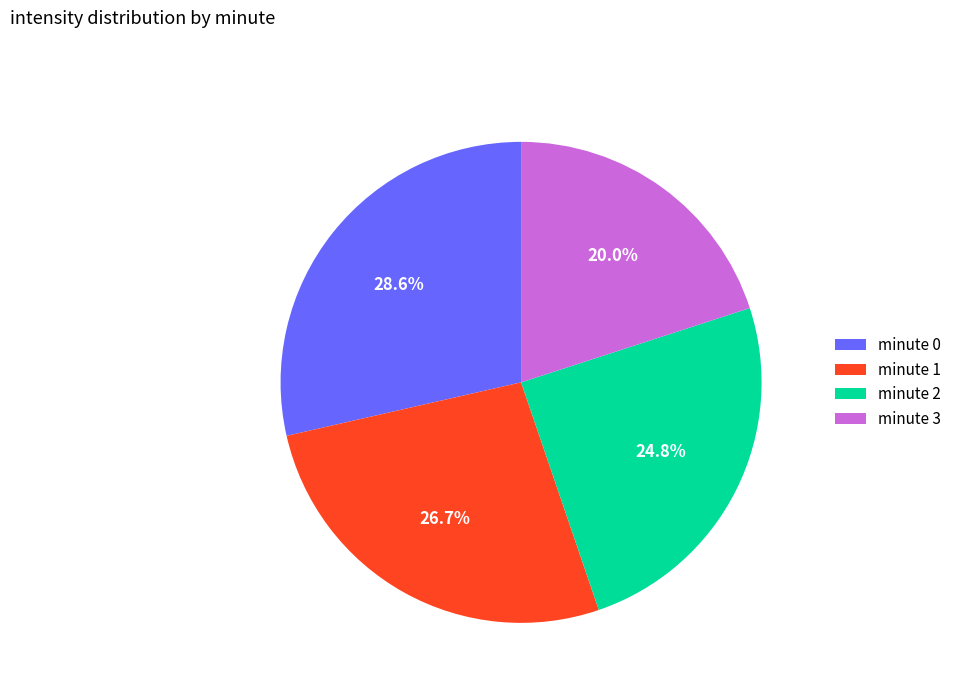

Which category has the smallest portion of the pie?

minute 3